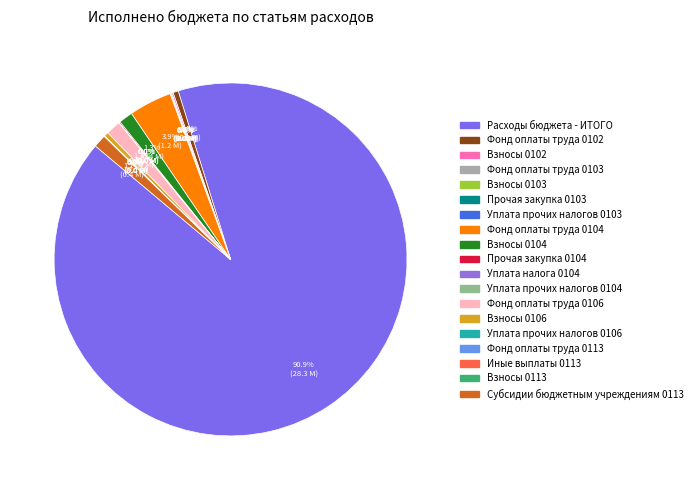

What is the ratio of the value at Субсидии бюджетным учреждениям 0113 to the value at Взносы 0103?

24.0